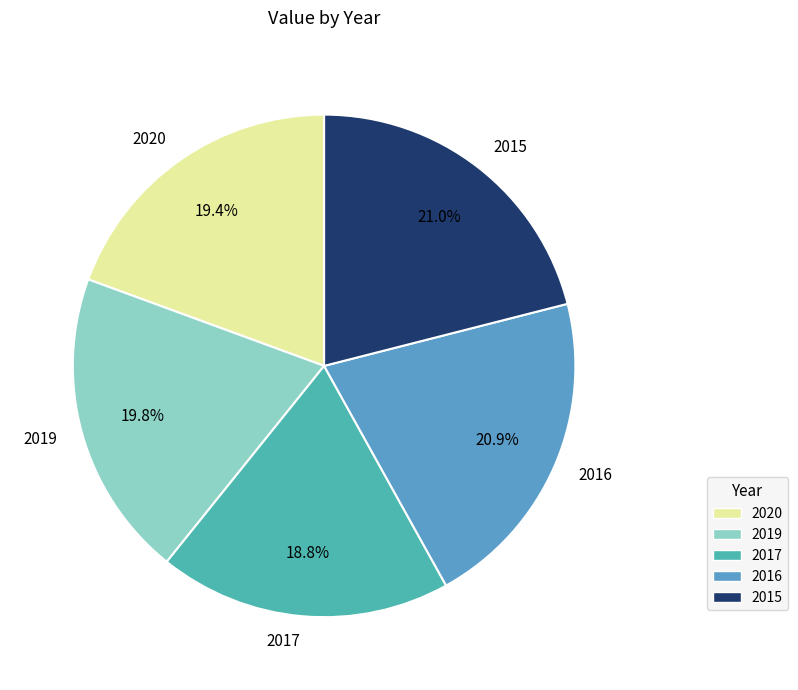

What percentage is the 2020 slice, to the nearest percent?

19%